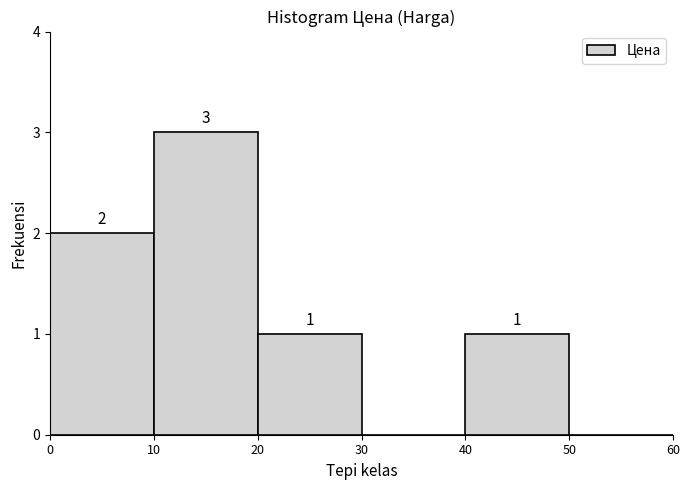

Over which range of the x-axis is the bar tallest?

10 to 20